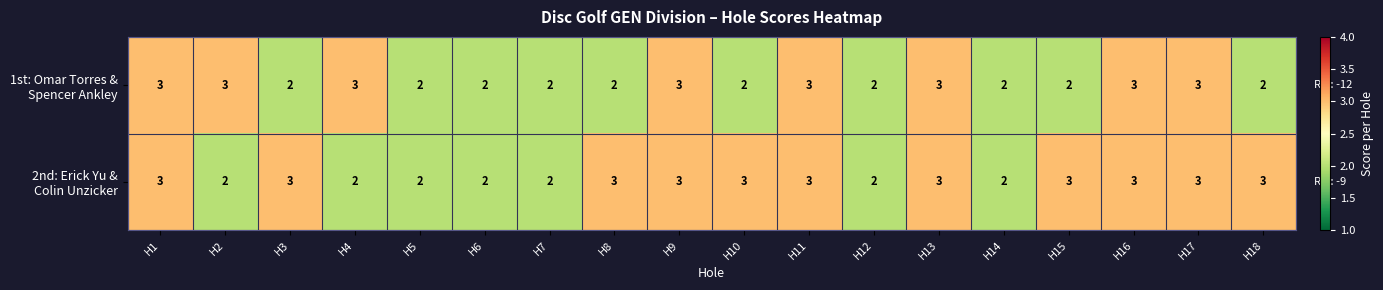

What is the total value across all series at H11?

6